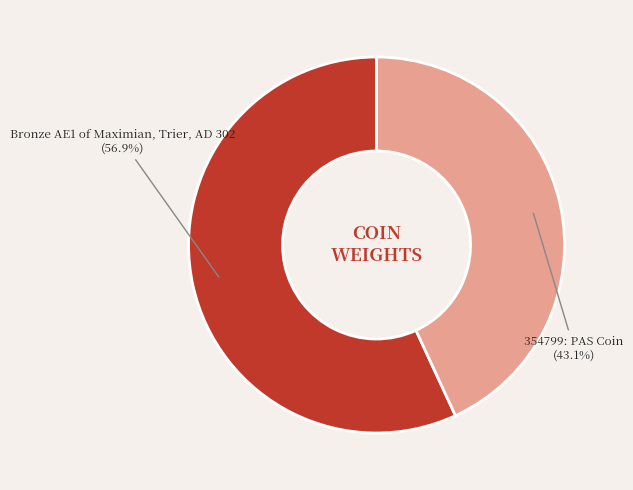

Does Bronze AE1 of Maximian, Trier, AD 302 account for over 50% of the chart?

Yes